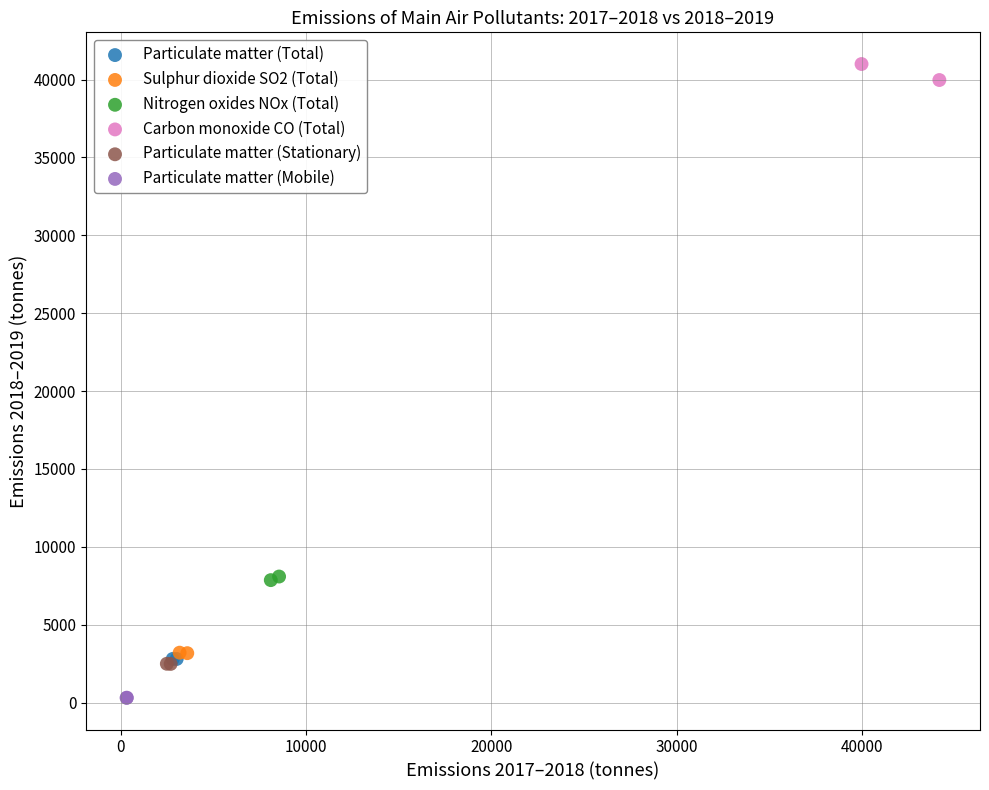

What are all the series names shown in the legend?

Particulate matter (Total), Sulphur dioxide SO2 (Total), Nitrogen oxides NOx (Total), Carbon monoxide CO (Total), Particulate matter (Stationary), Particulate matter (Mobile)